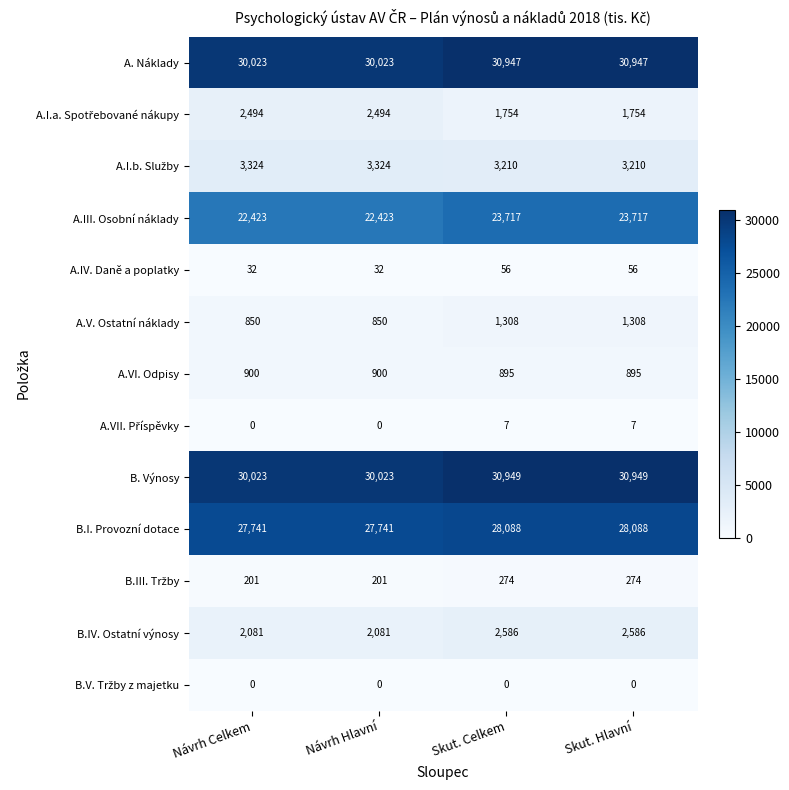

The value of A. Náklady at Skut. Celkem is 55253. True or false?

False